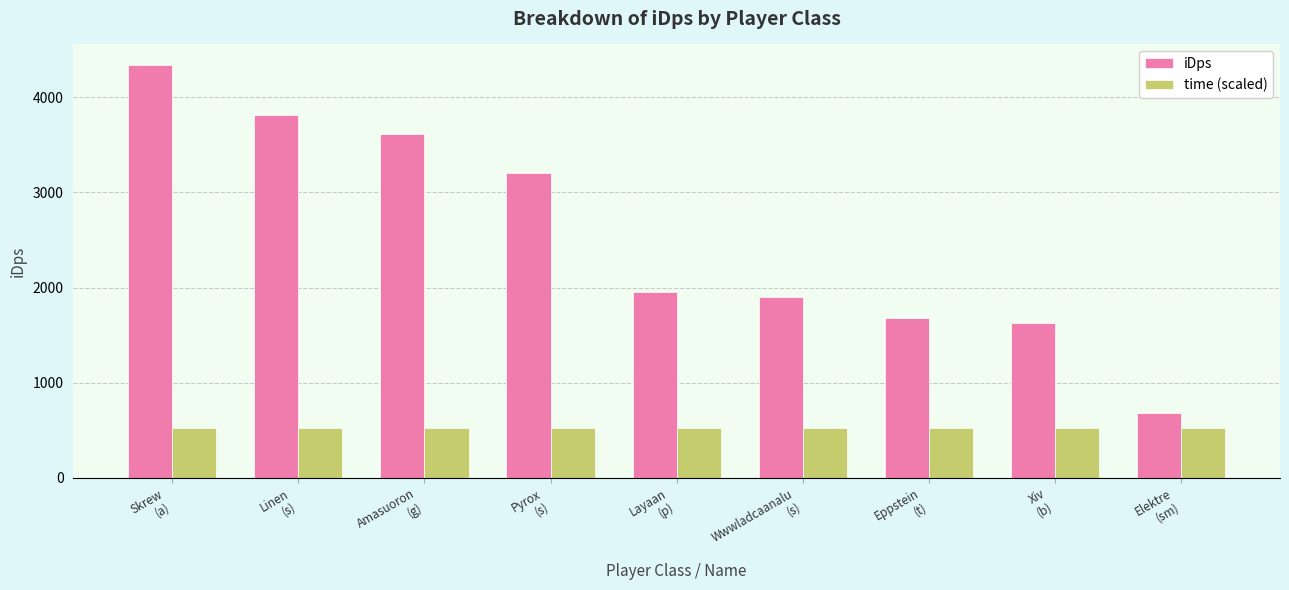

What is the maximum value for iDps?

4336.9